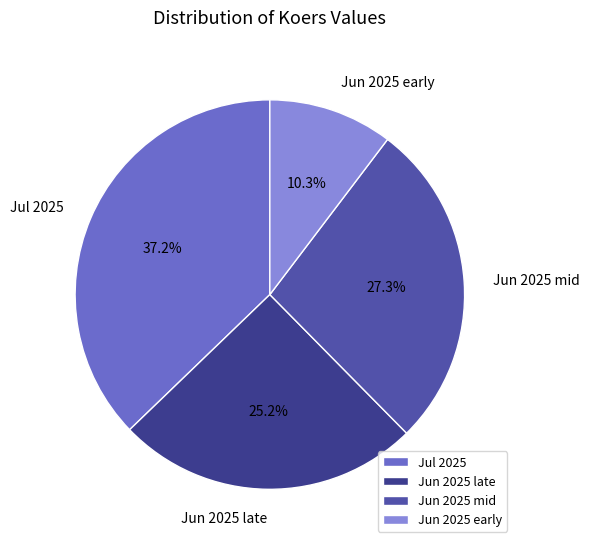

Which has a higher value, Jun 2025 early or Jun 2025 mid?

Jun 2025 mid